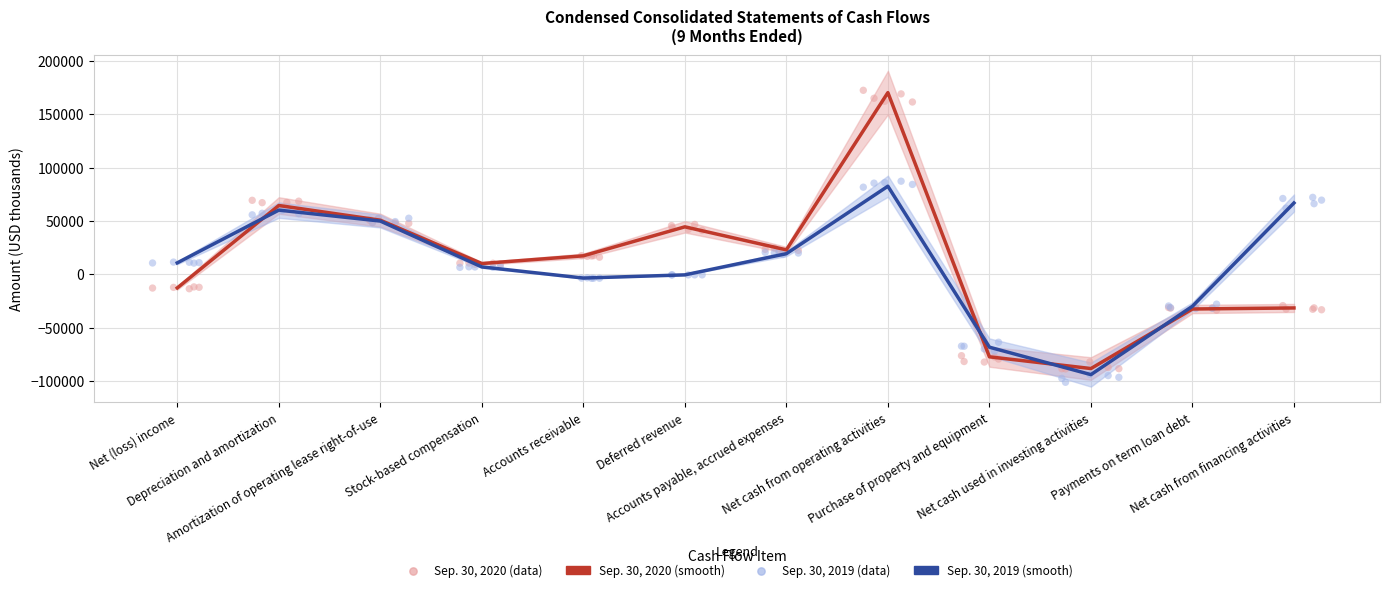

Is the value of Sep. 30, 2020 at Net cash used in investing activities greater than the value of Sep. 30, 2019 at Stock-based compensation?

No